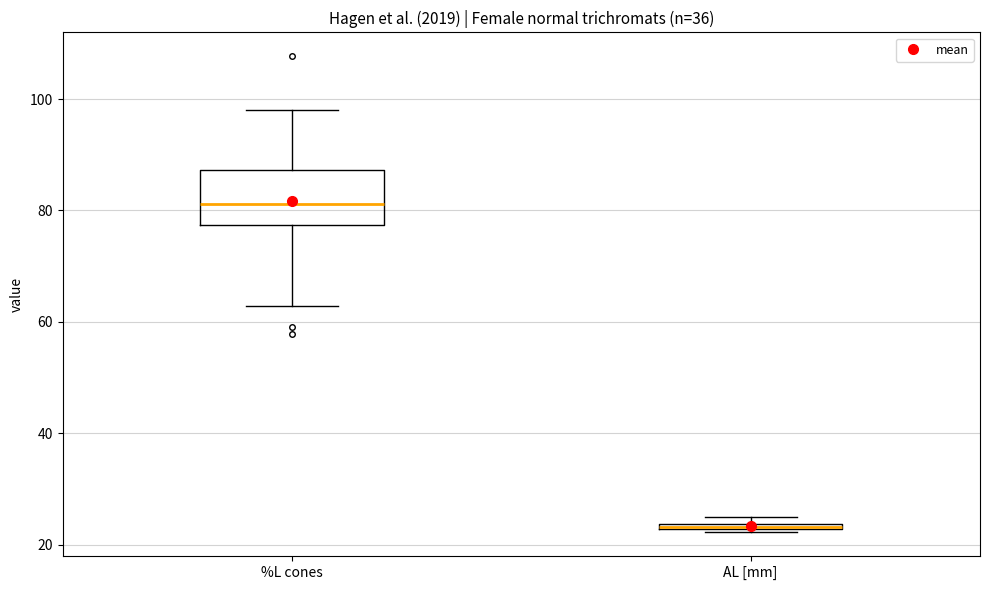

Comparing the boxes themselves (not the whiskers), which one is the tallest?

%L cones